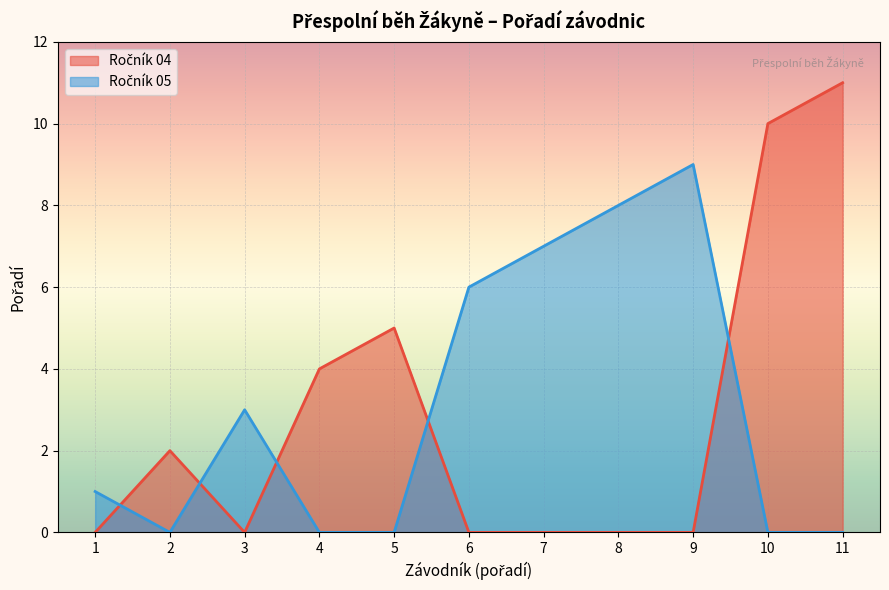

True or false: there are more than 2 points higher than both neighbors.

False